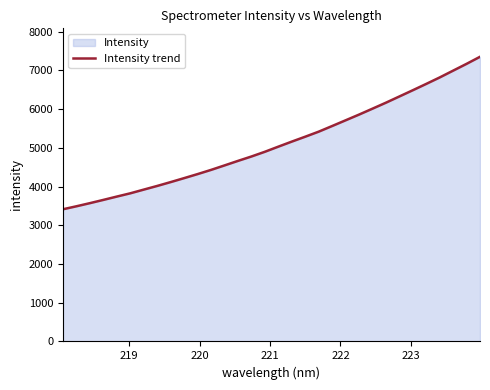

How many values are below 5028?

16